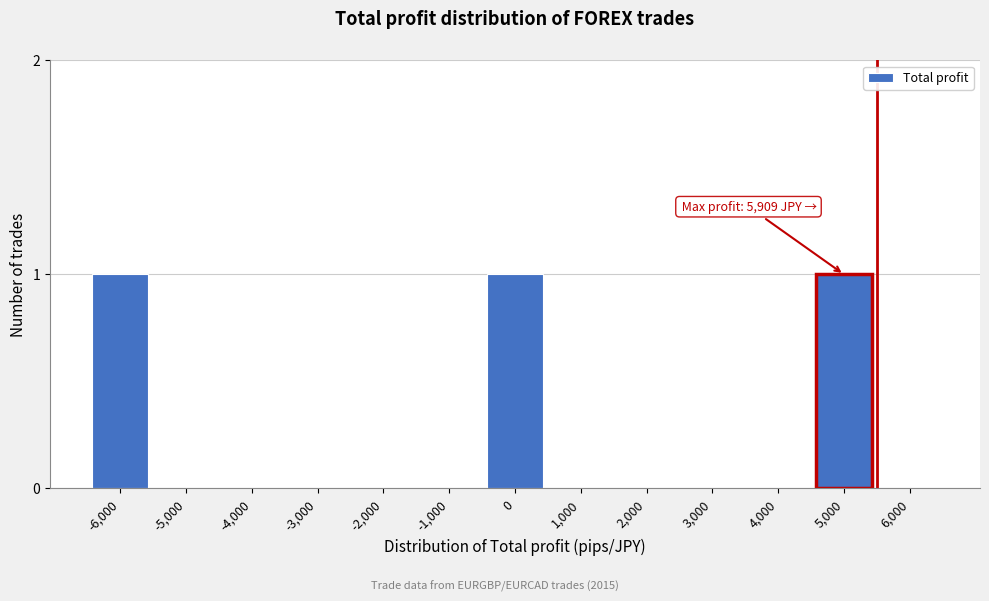

Reading left to right, extract all data points from this chart.

-6,000=1	-5,000=0	-4,000=0	-3,000=0	-2,000=0	-1,000=0	0=1	1,000=0	2,000=0	3,000=0	4,000=0	5,000=1	6,000=0